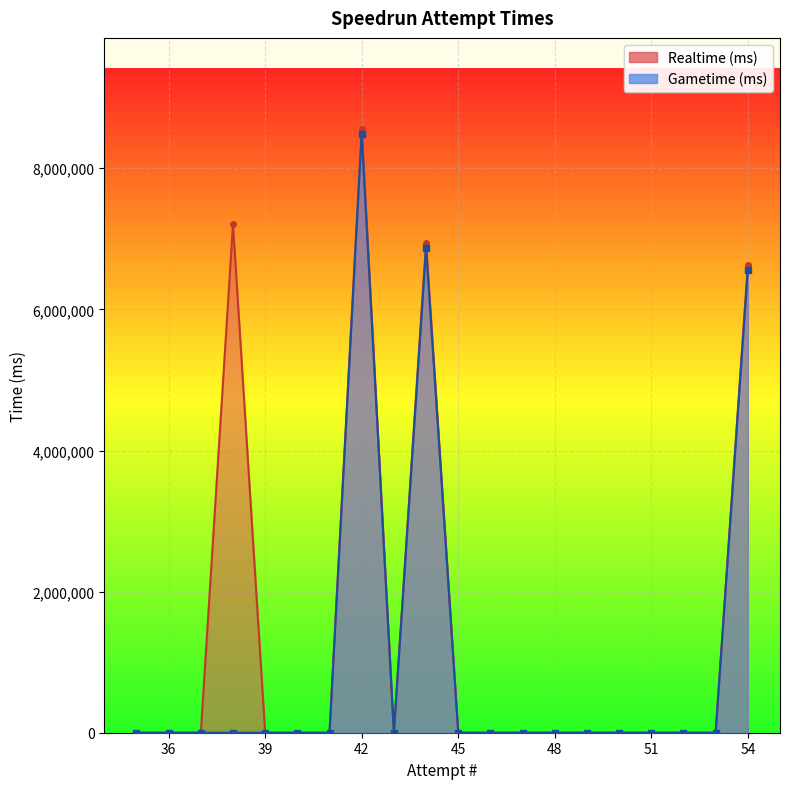

Is it true that Gametime (ms) equals -4661724 at 38?

False